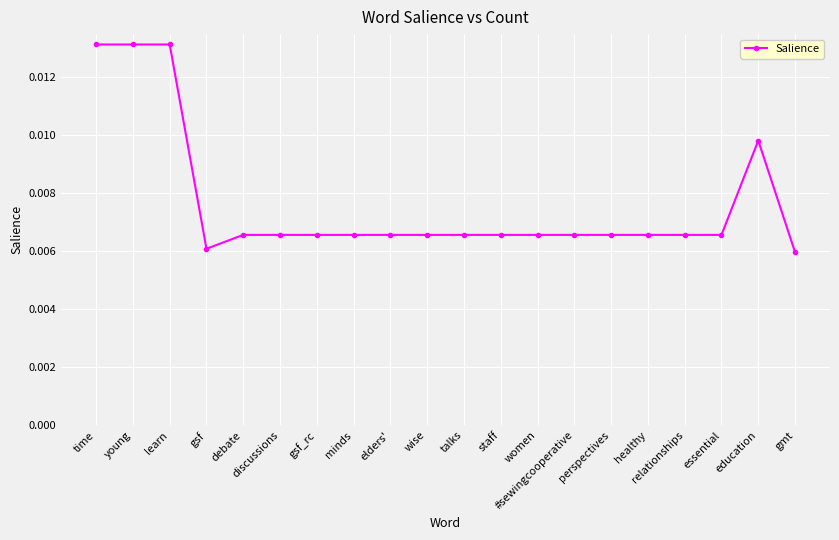

Where is the data nearest to the value 0?

gmt